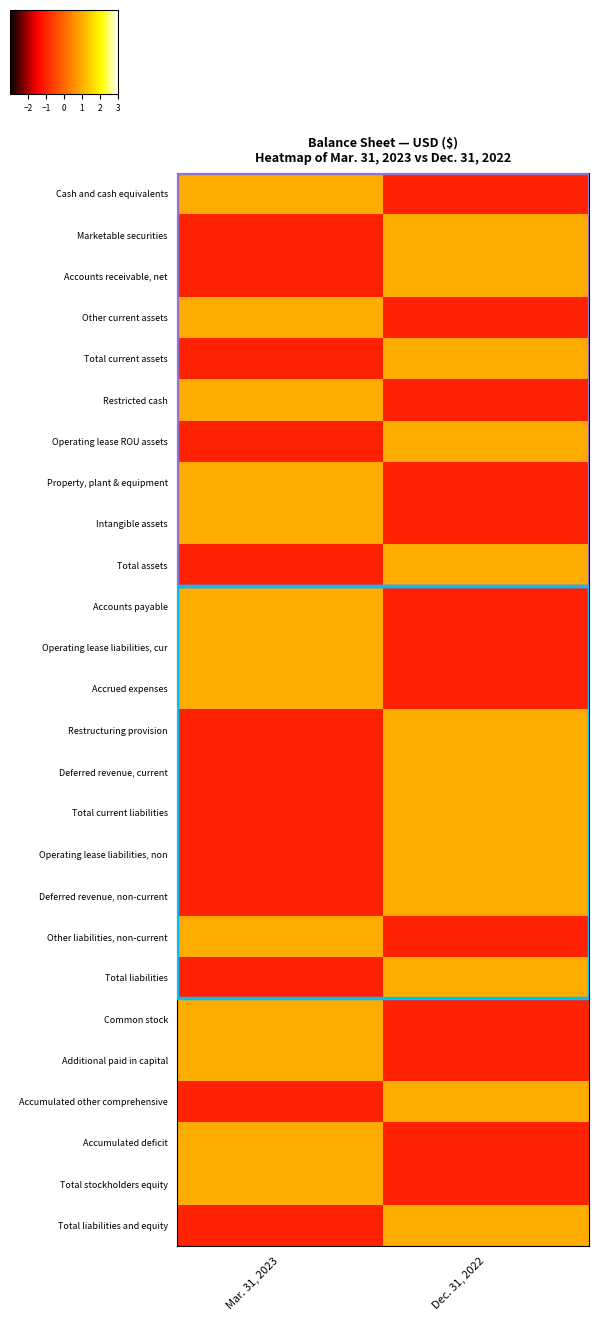

At how many categories does at least one series exceed 0?

2